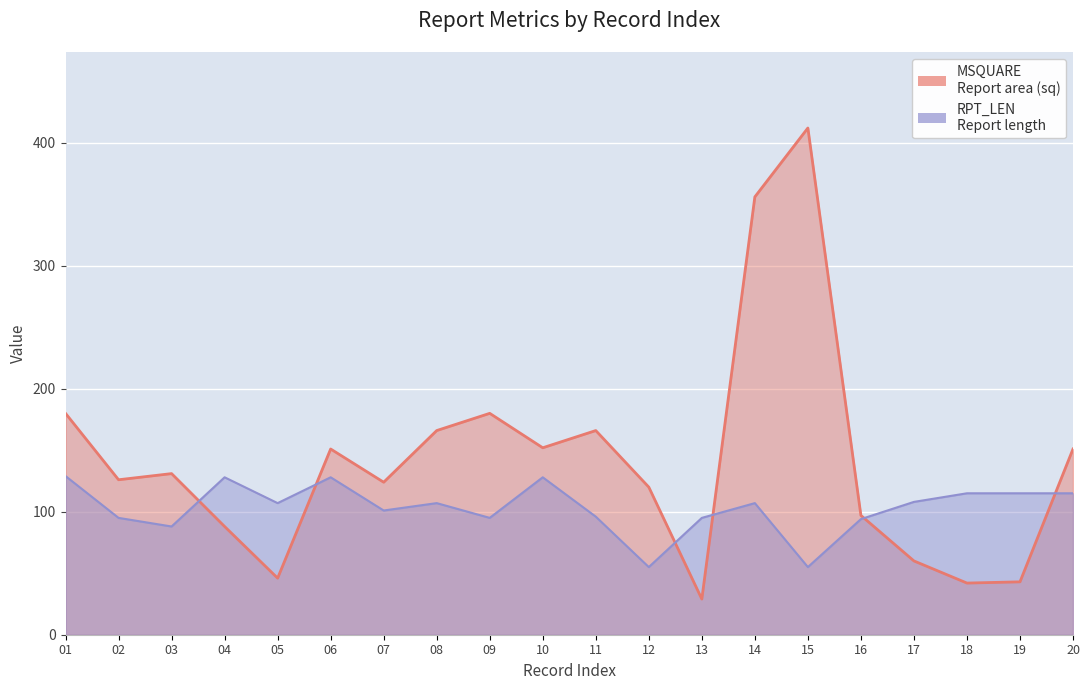

What is the value of the RPT_LEN point at the 12th from the left?

55